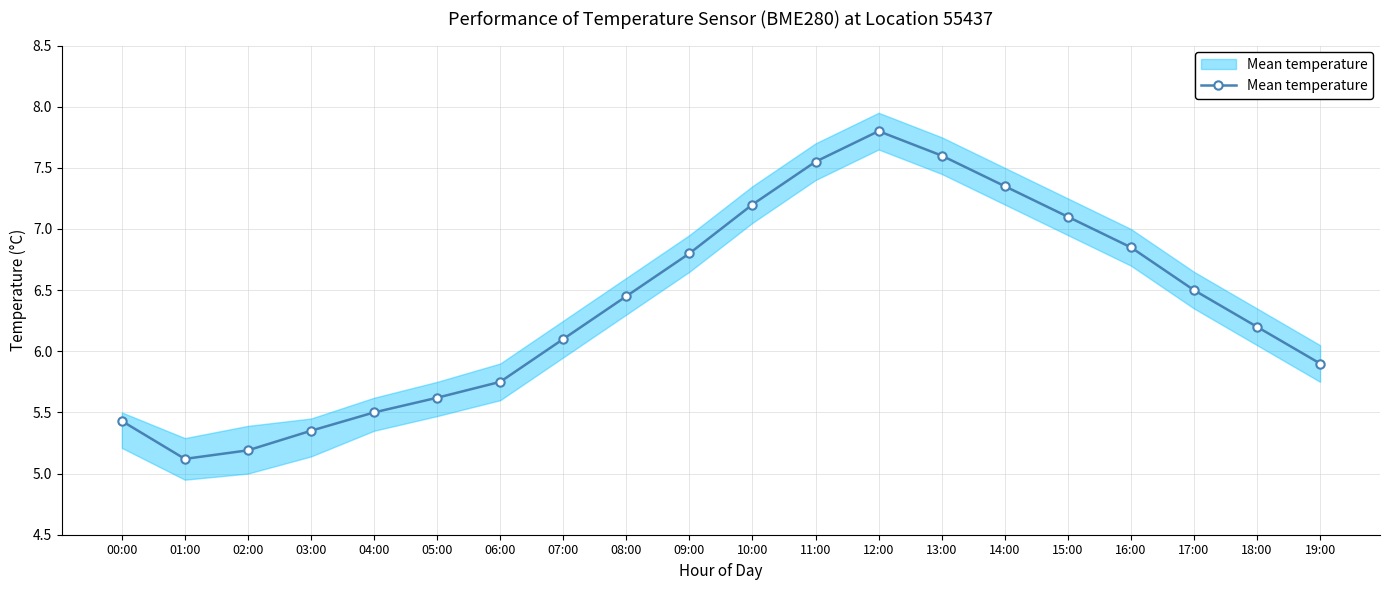

How many points are lower than both their immediate neighbors (excluding endpoints)?

1